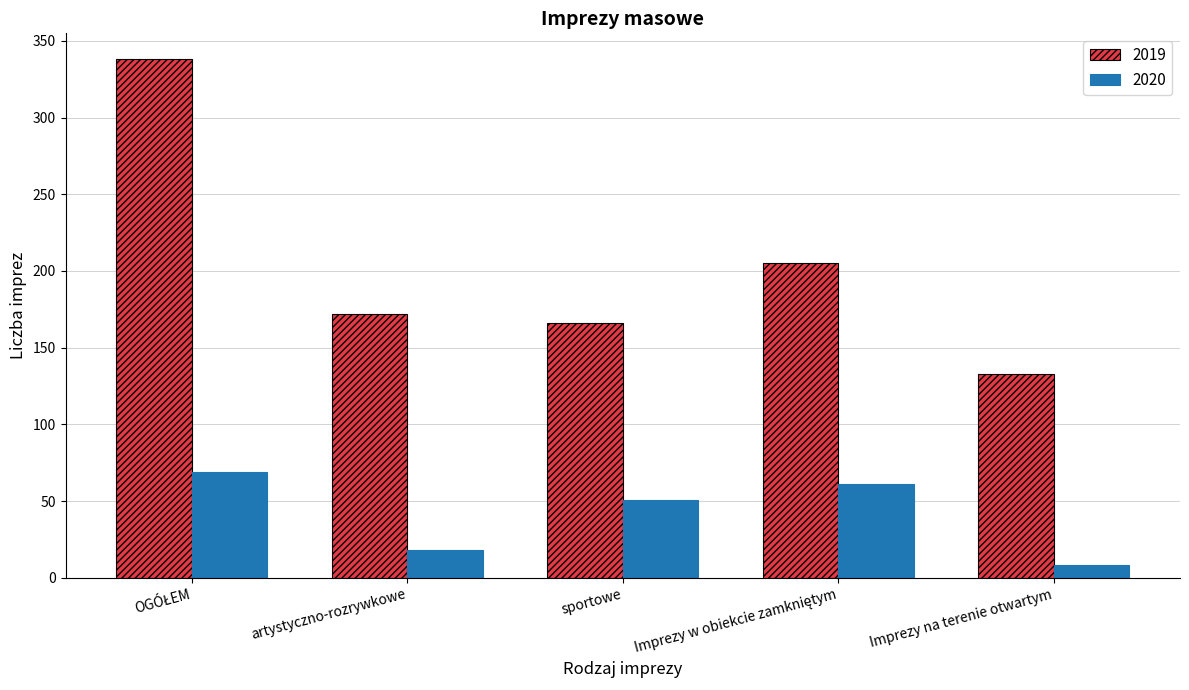

Reading left to right, list all the values displayed in this chart.

2019: 338	172	166	205	133
2020: 69	18	51	61	8